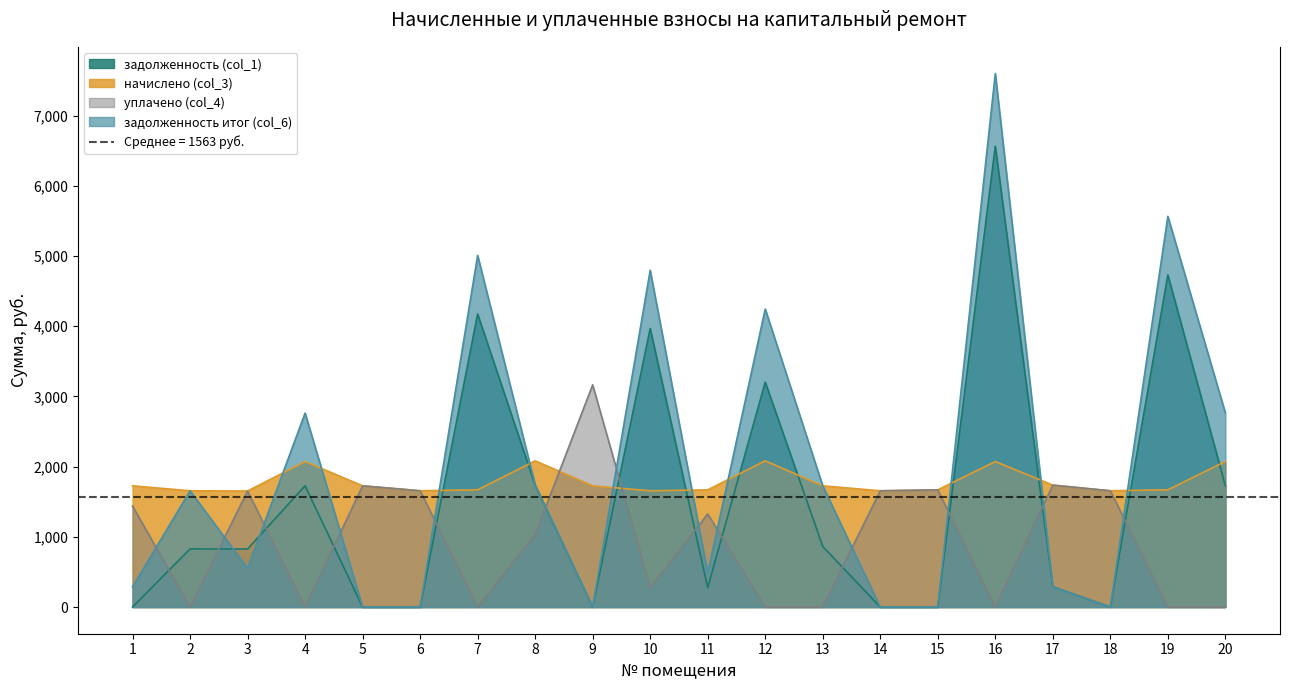

How many values in уплачено (col_4) are above zero?

12